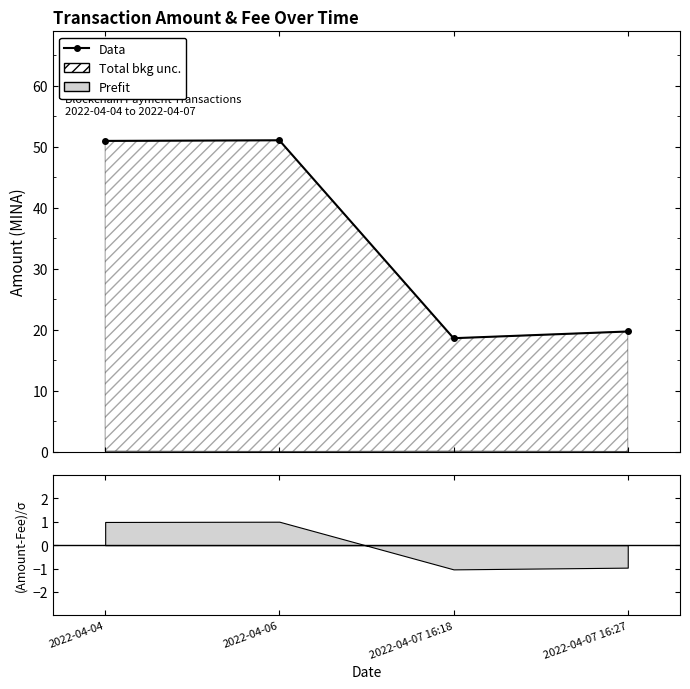

What is the ratio of the value at 2022-04-07 16:18 to the value at 2022-04-07 16:27?

0.9